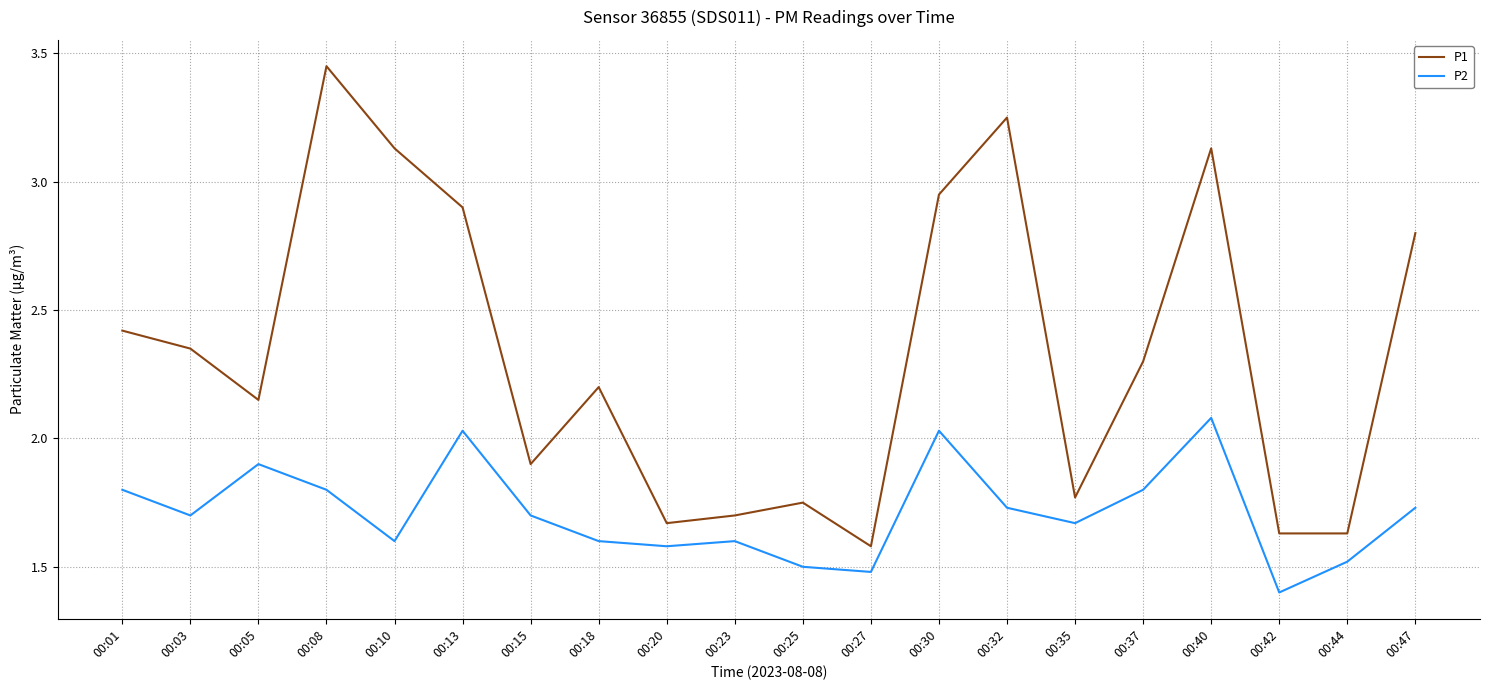

How many lines are shown in the chart?

2